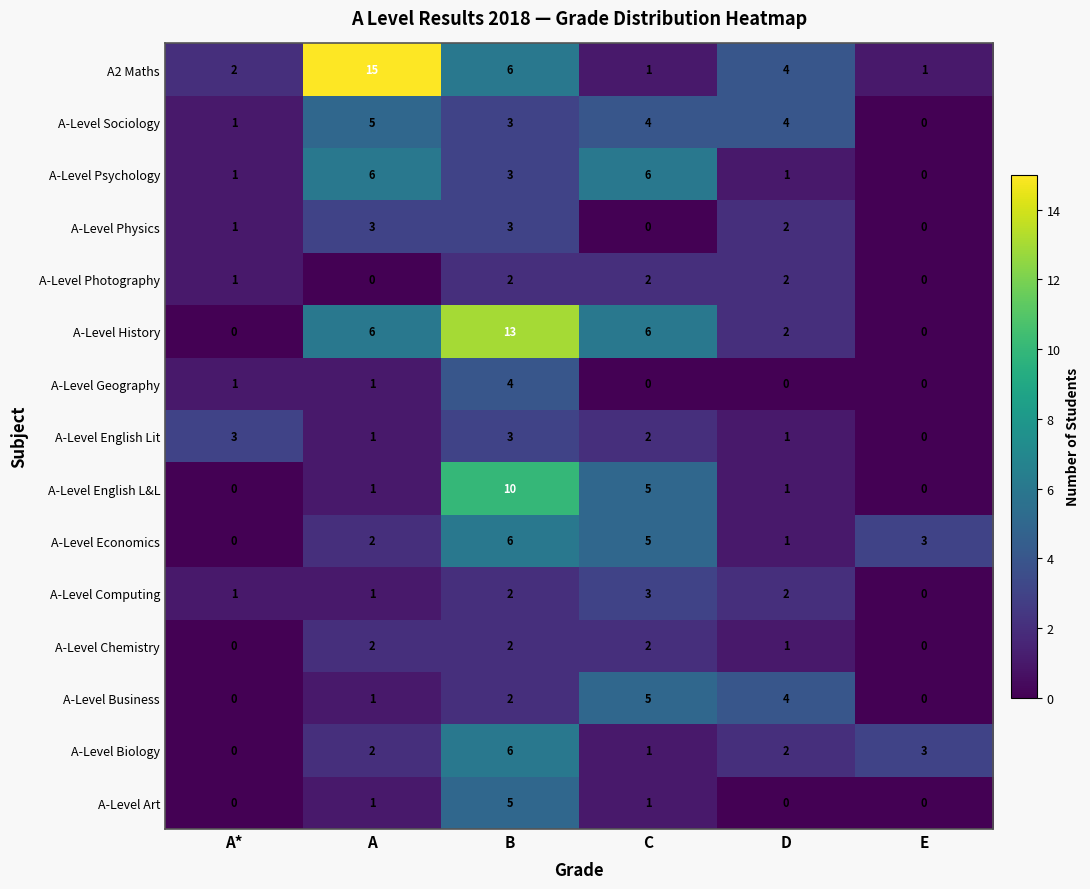

How many series are shown in this chart?

15